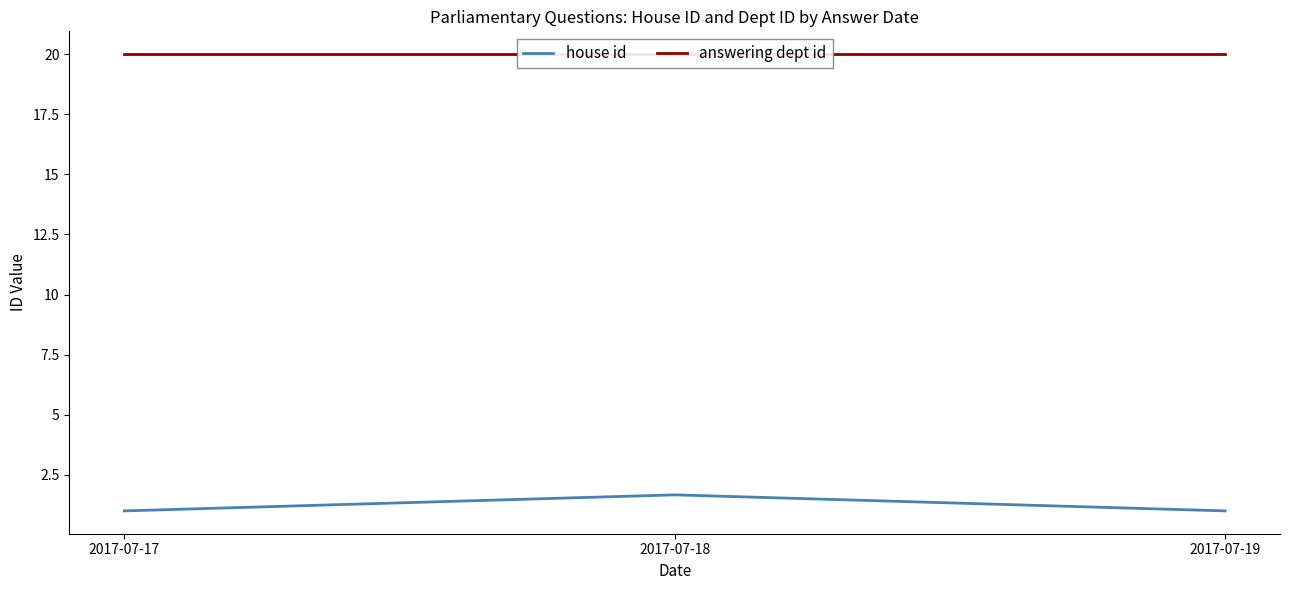

Which category has the highest value across all series?

2017-07-17